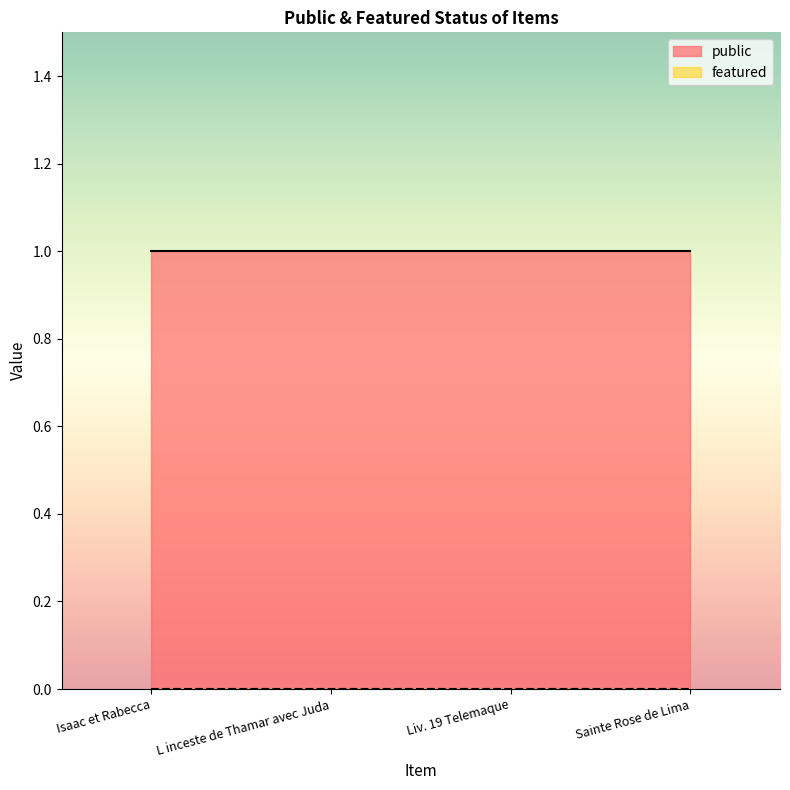

Is the value of public at L inceste de Thamar avec Juda greater than the value of featured at L inceste de Thamar avec Juda?

Yes